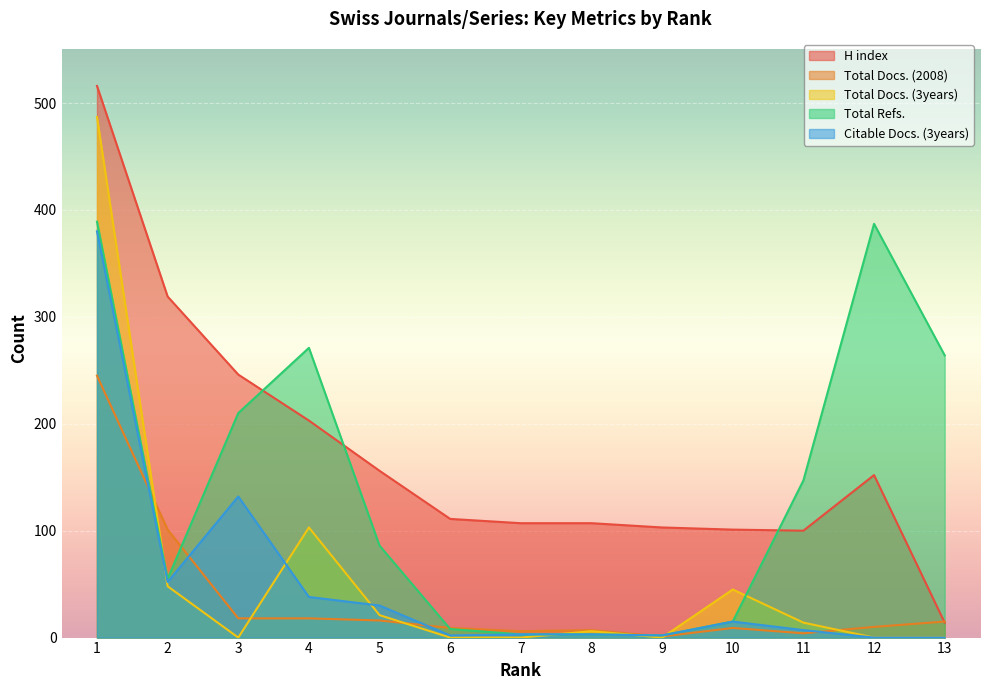

Where is the first local maximum for H index?

12